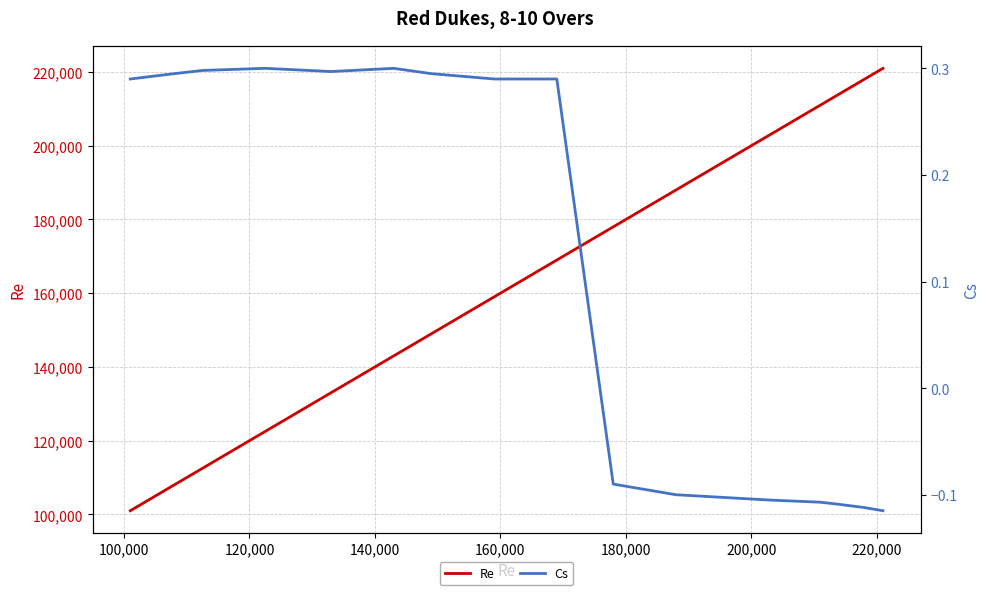

What is the lowest value of the Re series?

101000